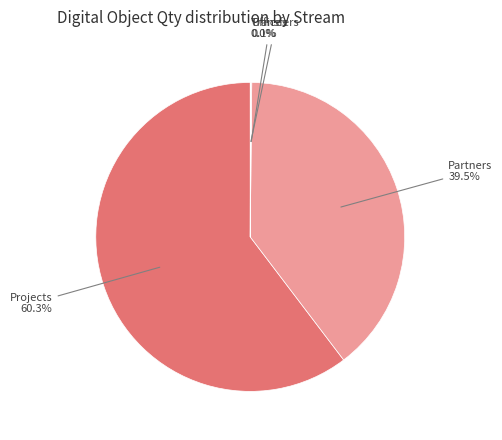

Is there a majority slice in this chart?

Yes